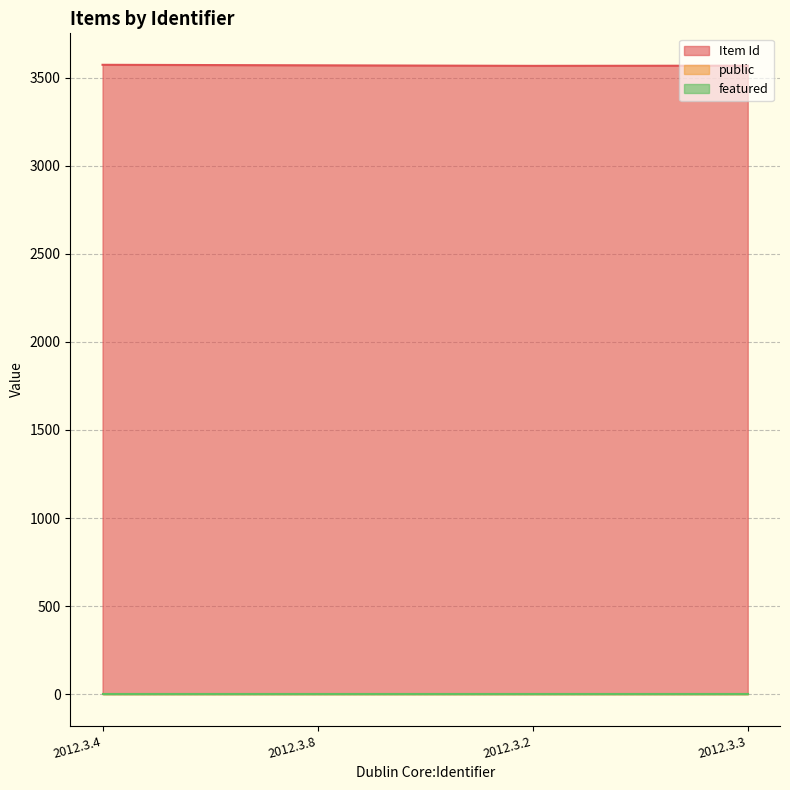

What is the label of the 4th point from the left?

2012.3.3